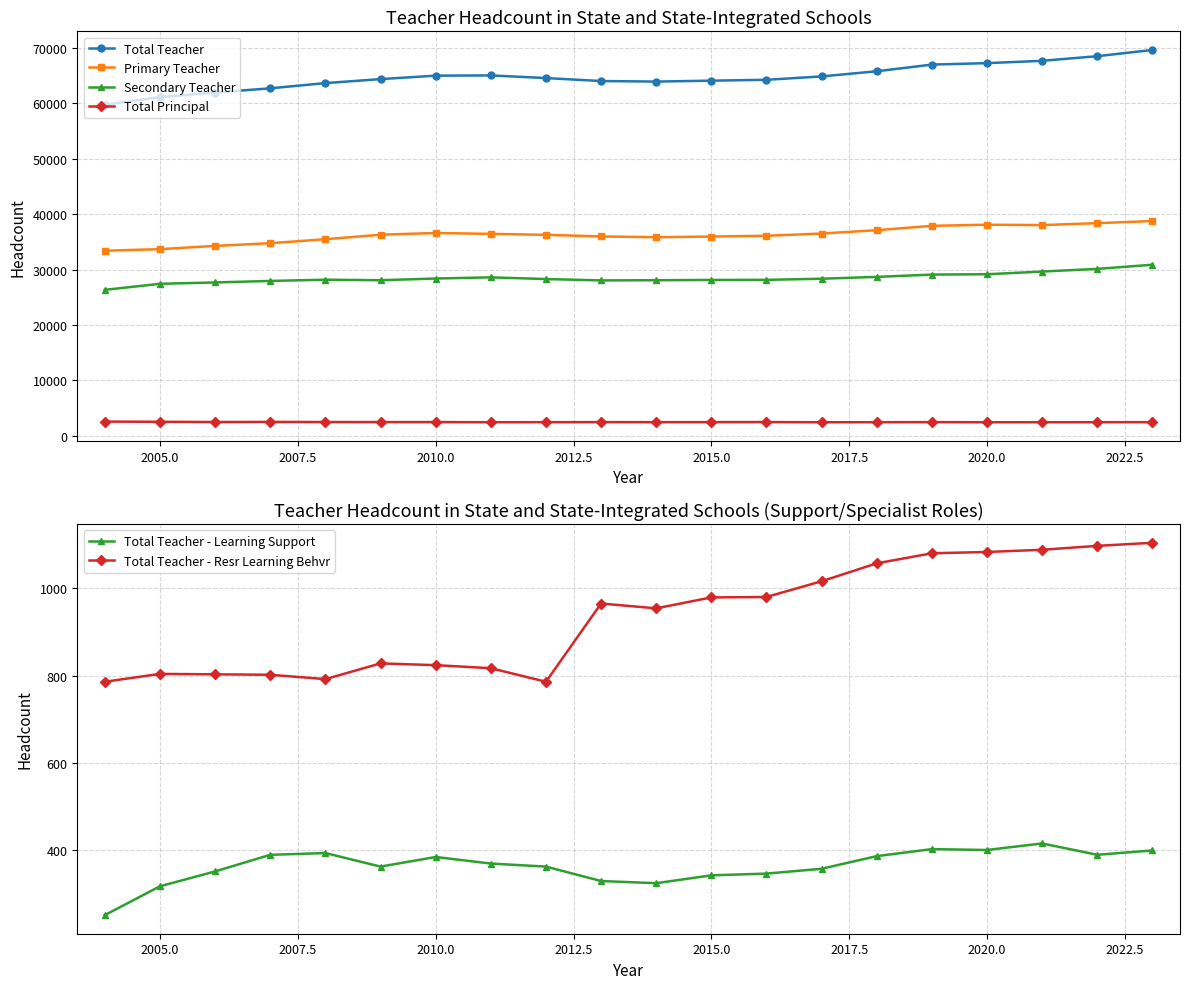

Is the value of Total Principal at 2020.0 greater than the value of Total Teacher at 2020.0?

No